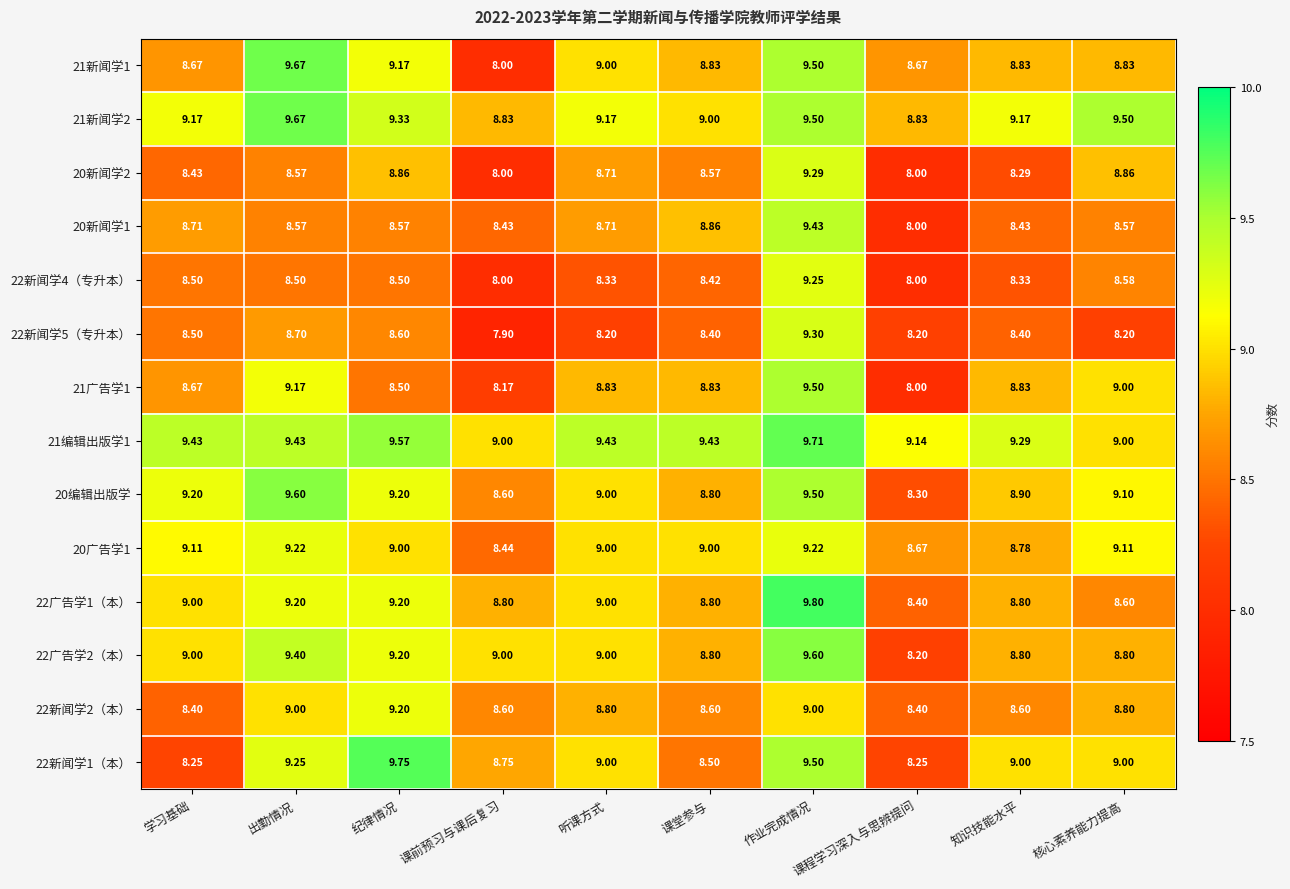

At which category does the chart reach its peak across all series?

作业完成情况